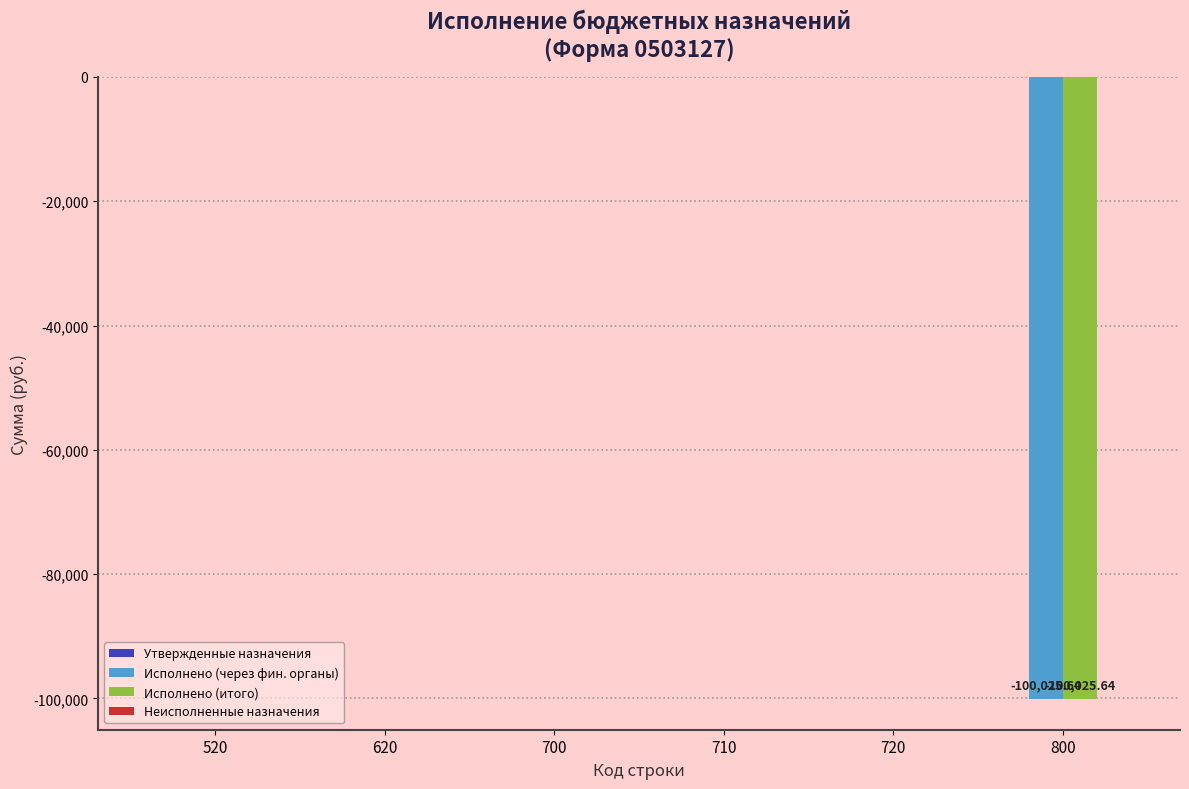

What is the sum of all Исполнено (итого) values?

-100025.6